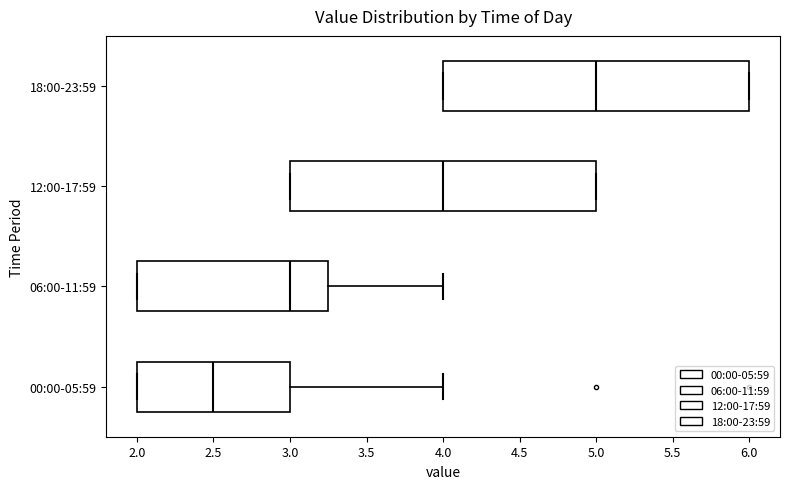

Reading bottom to top, transcribe this box plot: for each box, give where its median line is, the range the box spans, and where its two whiskers end, as read against the x-axis. The values are not printed on the chart, so give them approximately, as read against the axis.

00:00-05:59: median 2.50, box 2.00 to 3.00, whiskers 2.00 to 4.00
06:00-11:59: median 3.00, box 2.00 to 3.25, whiskers 2.00 to 4.00
12:00-17:59: median 4.00, box 3.00 to 5.00, whiskers 3.00 to 5.00
18:00-23:59: median 5.00, box 4.00 to 6.00, whiskers 4.00 to 6.00